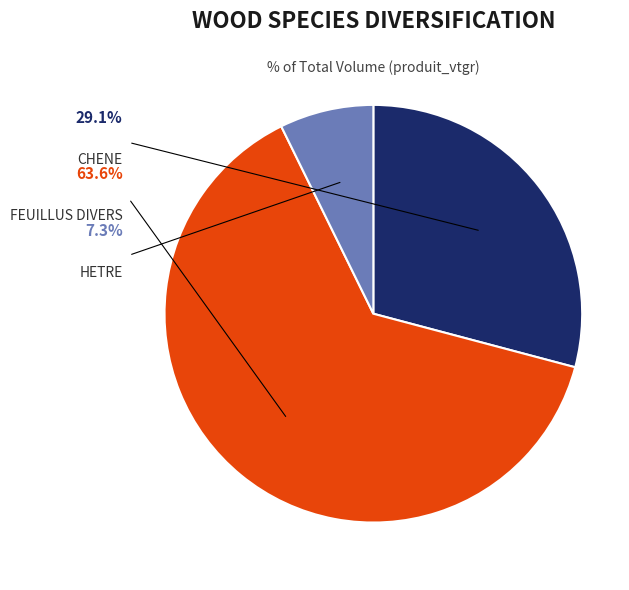

How many segments does this pie chart have?

3